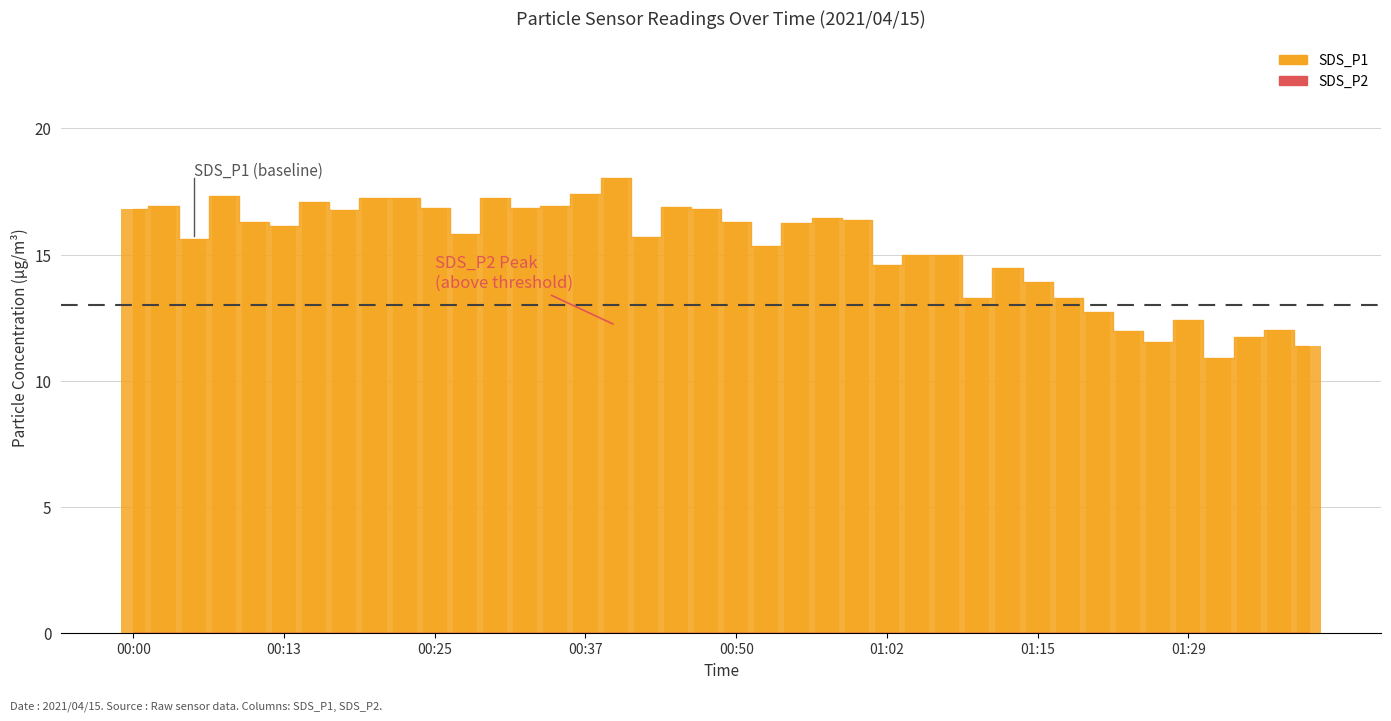

What is the value of the 21st bar from the left?

16.3